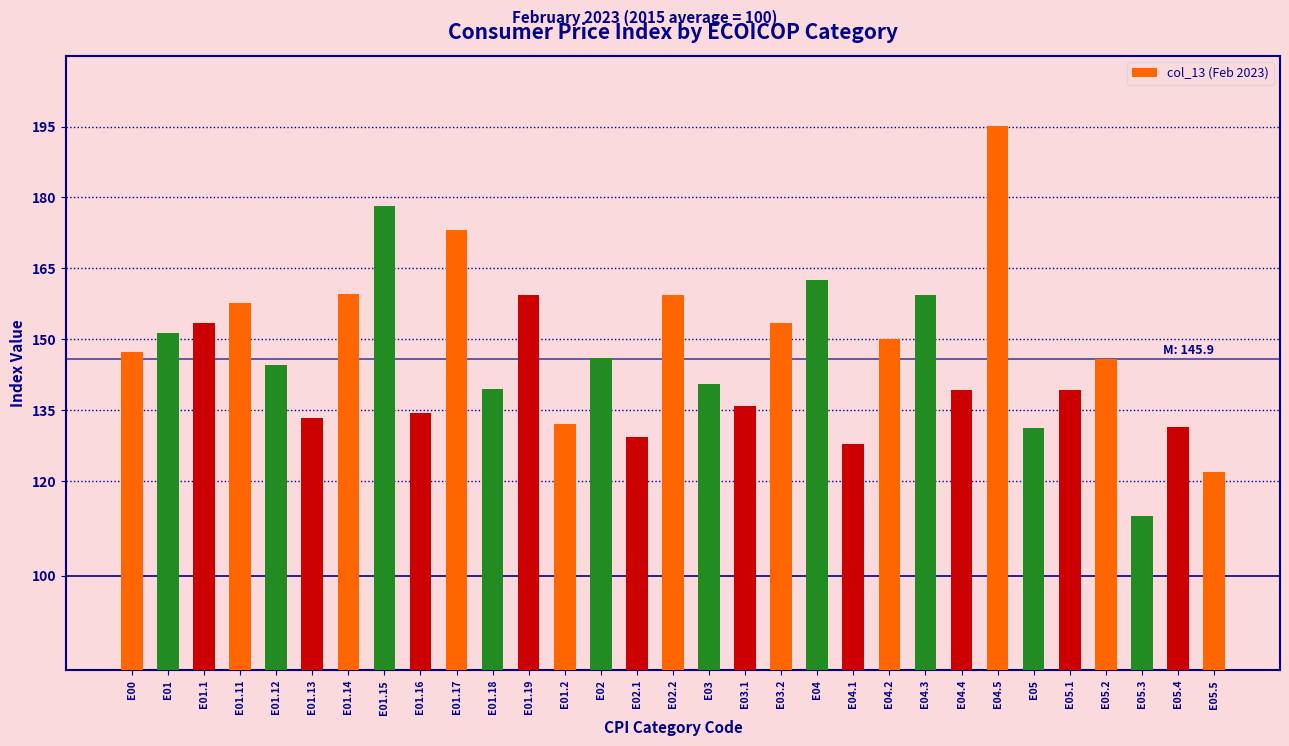

What is the difference between the maximum and minimum values?

82.6